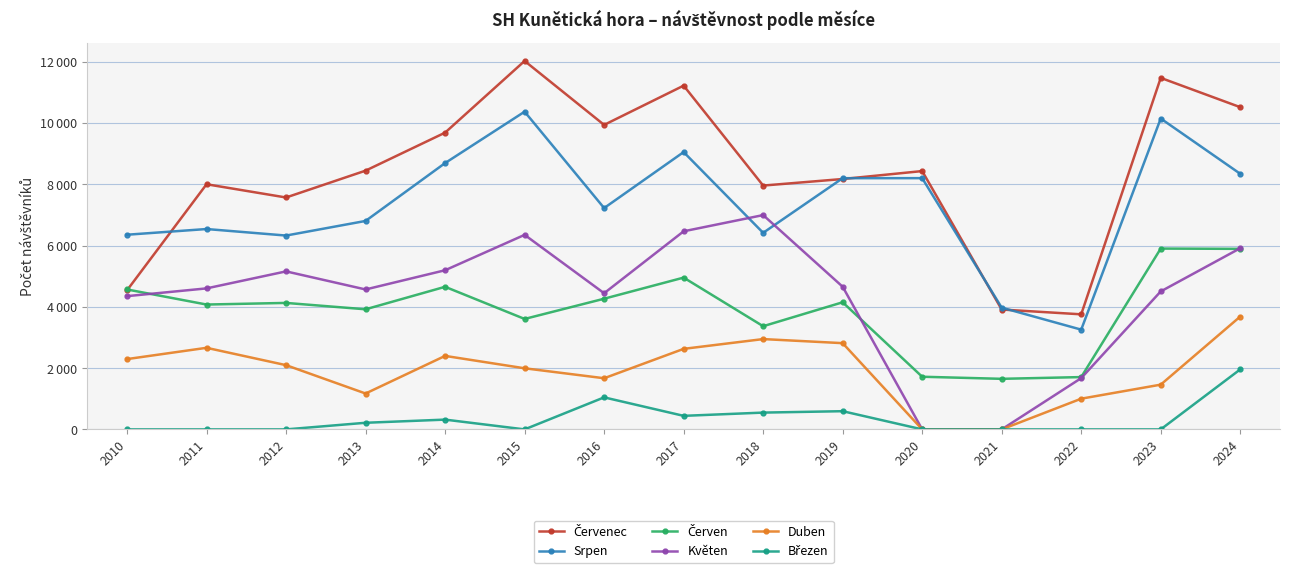

What is the value of the Červenec point at the 12th from the left?

3911